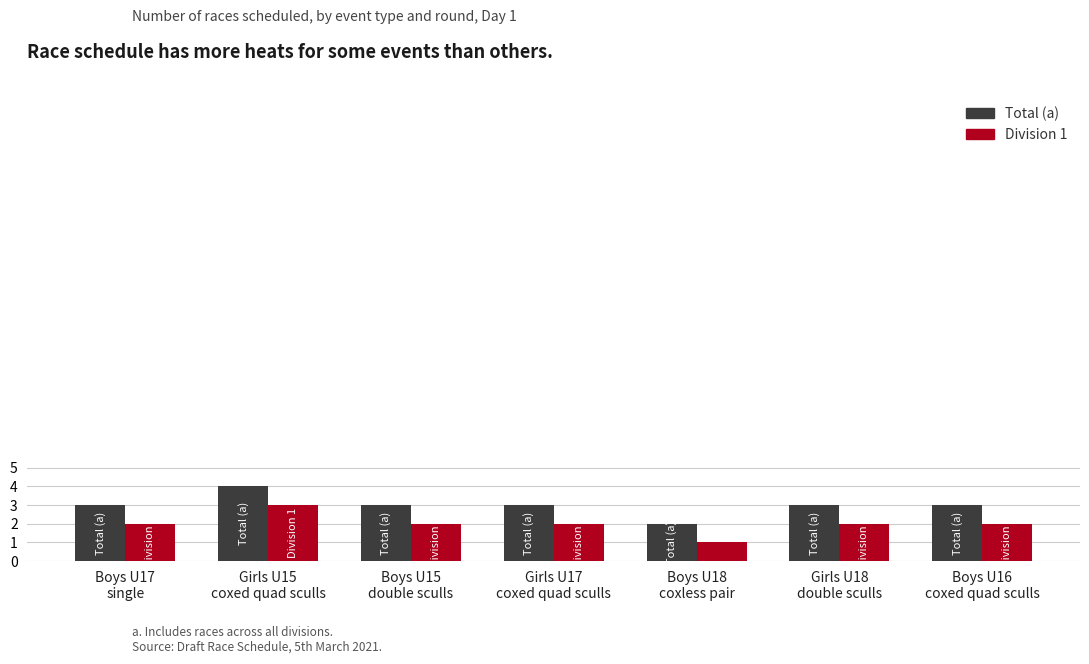

What is the label of the 3rd bar from the right?

Boys U18
coxless pair